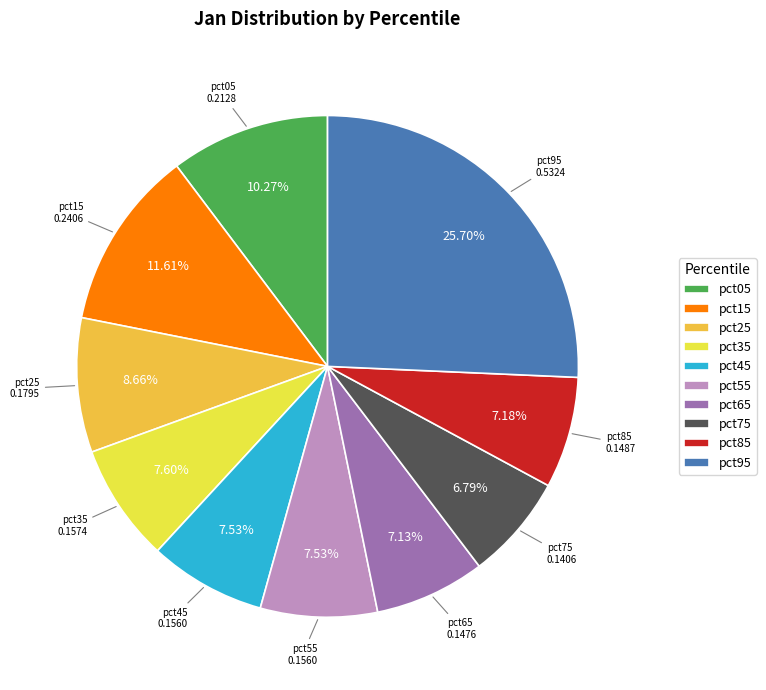

What is the total percentage of pct25 and pct65?

15.8%